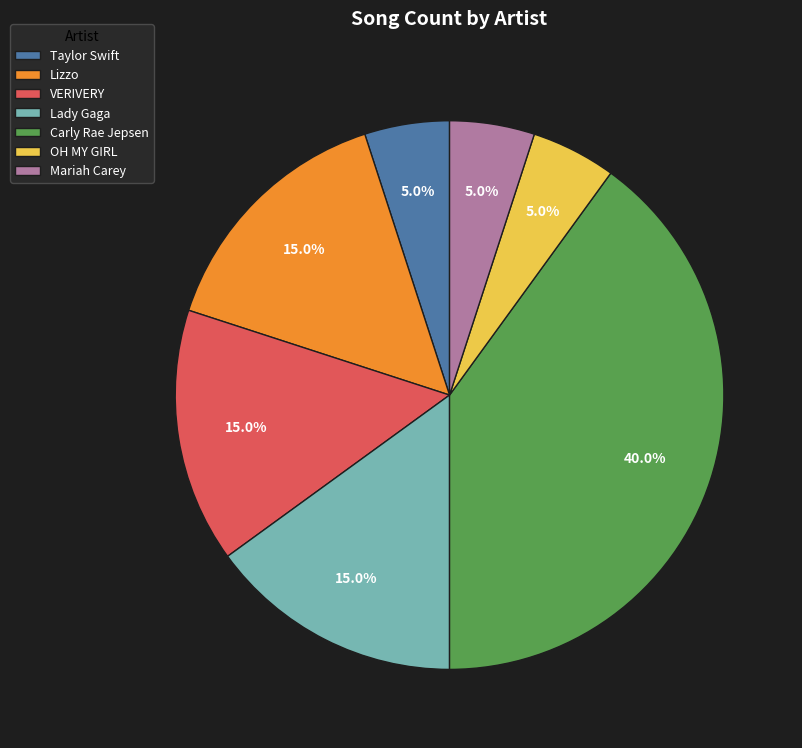

What portion of the pie excludes Lizzo?

85.0%